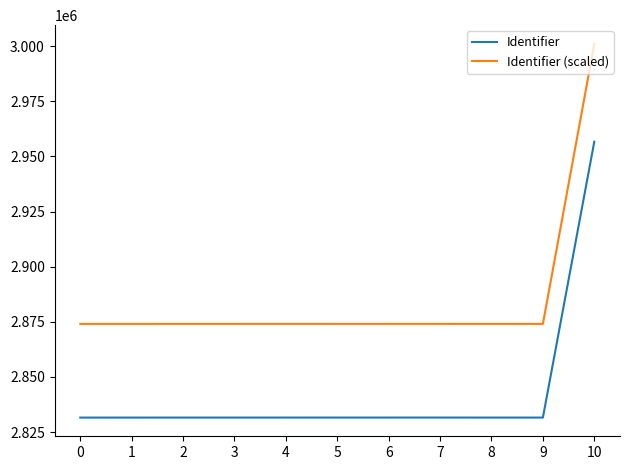

What is the smallest value displayed?

2831585.0